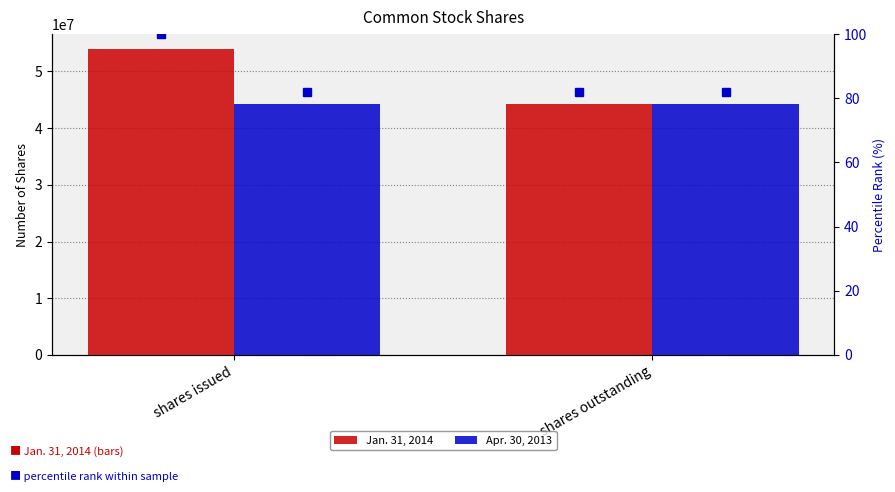

Reading right to left, list all the values displayed in this chart.

Jan. 31, 2014: 44173404.0	53856175.0
Apr. 30, 2013: 44173404.0	44173404.0
Jan. 31, 2014 pct rank: 82.0	100.0
Apr. 30, 2013 pct rank: 82.0	82.0